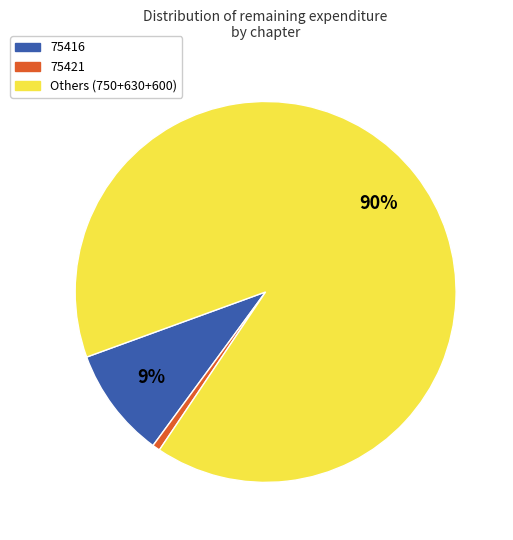

Which category has the smallest portion of the pie?

75421